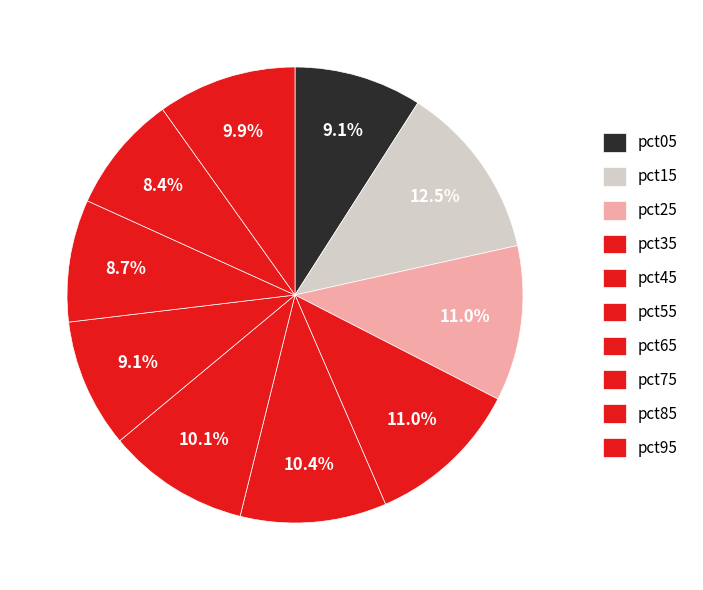

Count the number of slices in the pie.

10